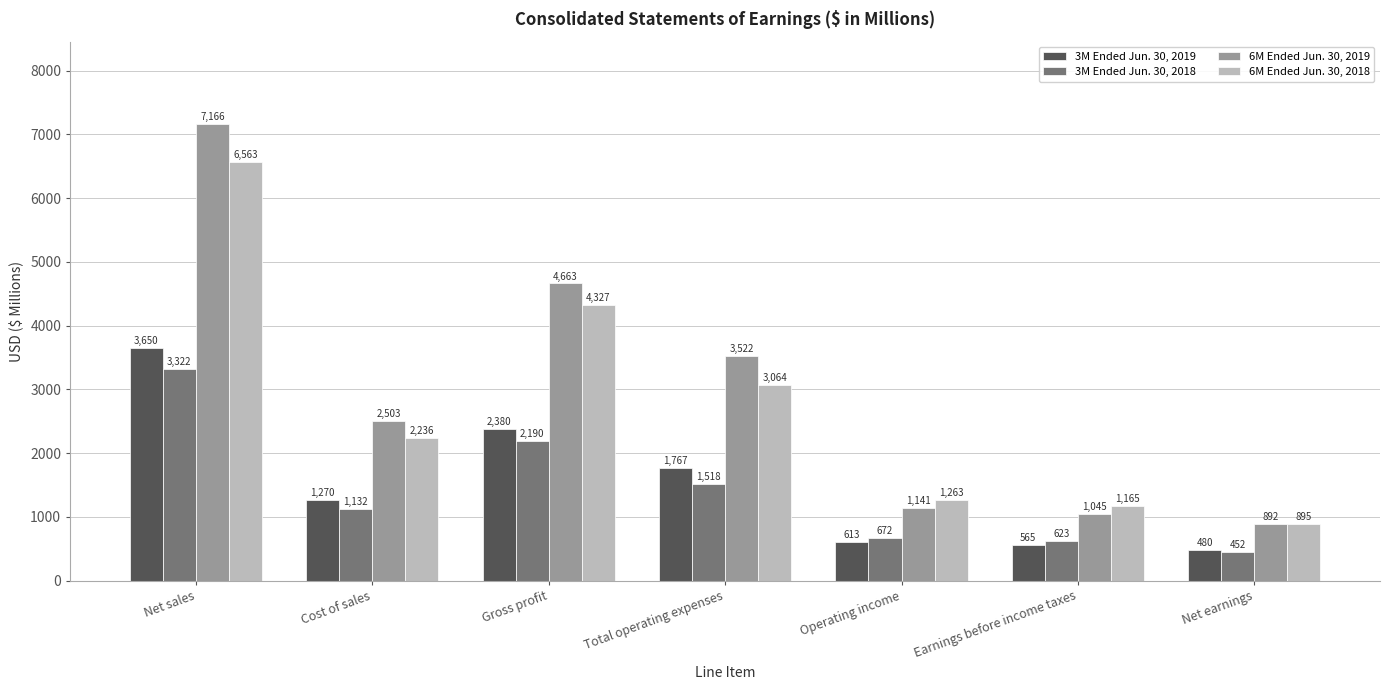

What is the total value across all series at Net earnings?

2719